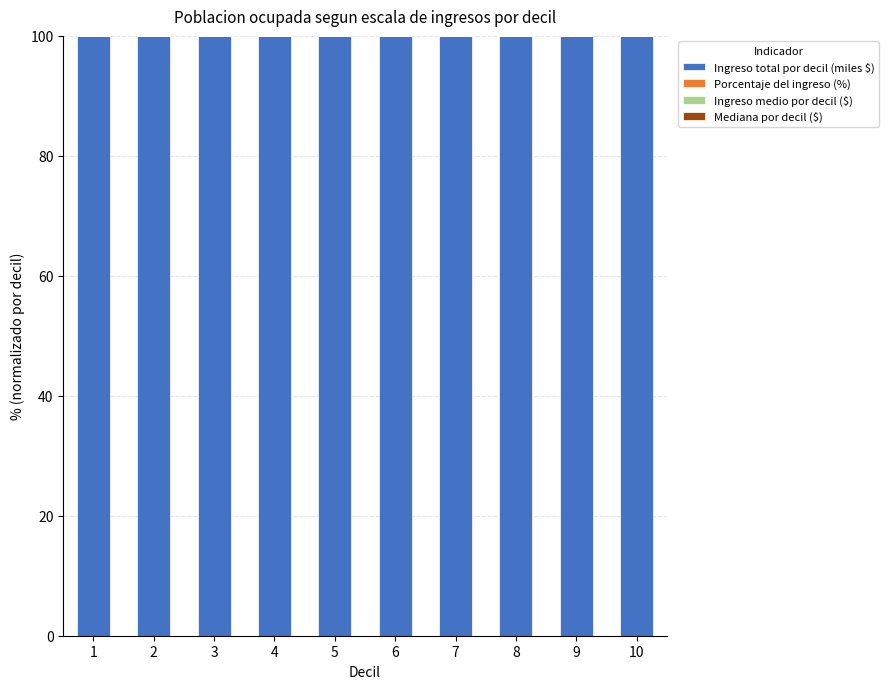

What is the highest value of the Ingreso total por decil (miles $) series?

100.0